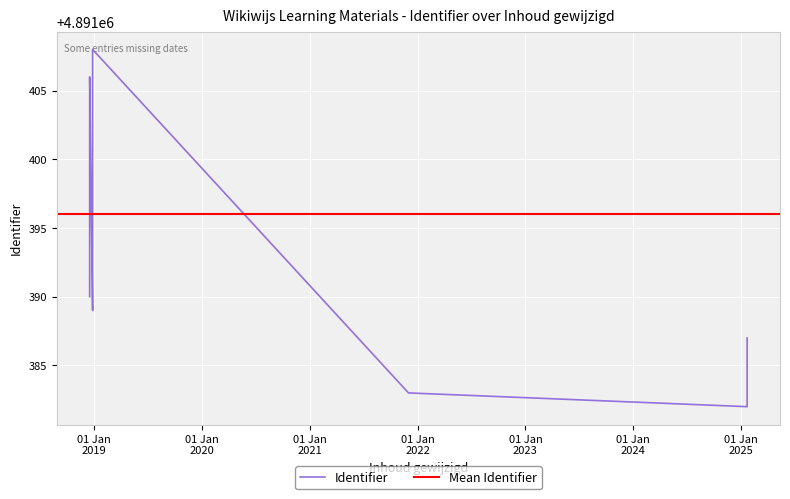

How many series are shown in this chart?

1